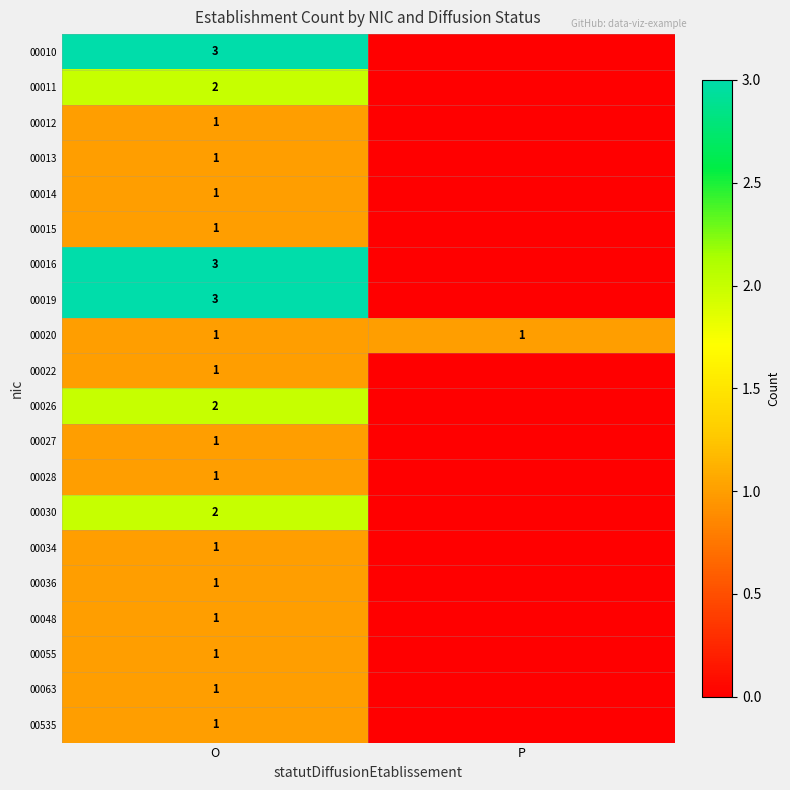

Is it true that 00535 equals 1 at O?

True